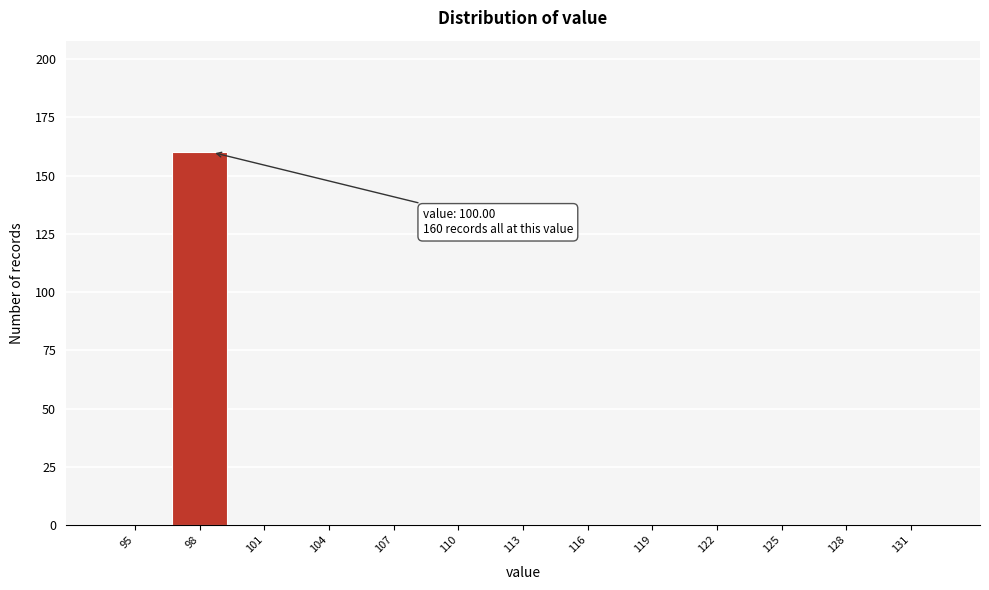

Reading right to left, extract all data points from this chart.

131=0	128=0	125=0	122=0	119=0	116=0	113=0	110=0	107=0	104=0	101=0	98=160	95=0